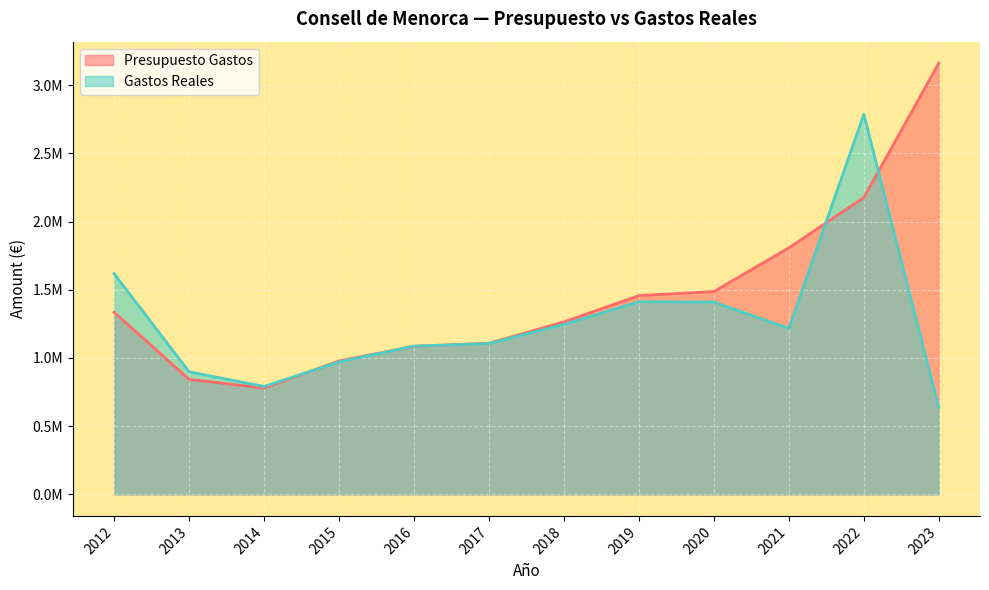

What value does the Presupuesto Gastos series have at 2022?

2175950.6